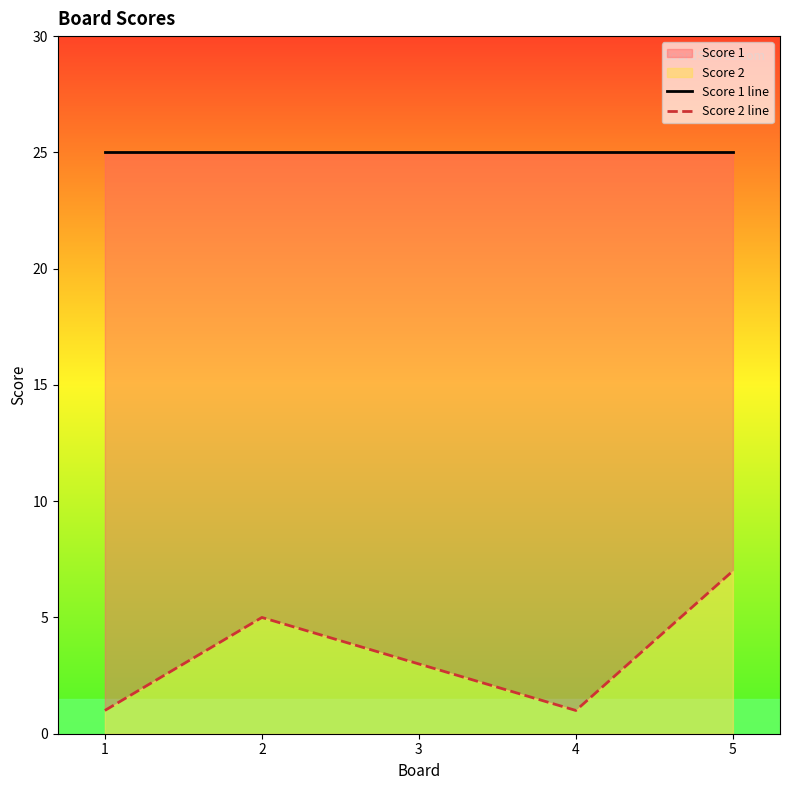

At how many categories does at least one series exceed 2?

5